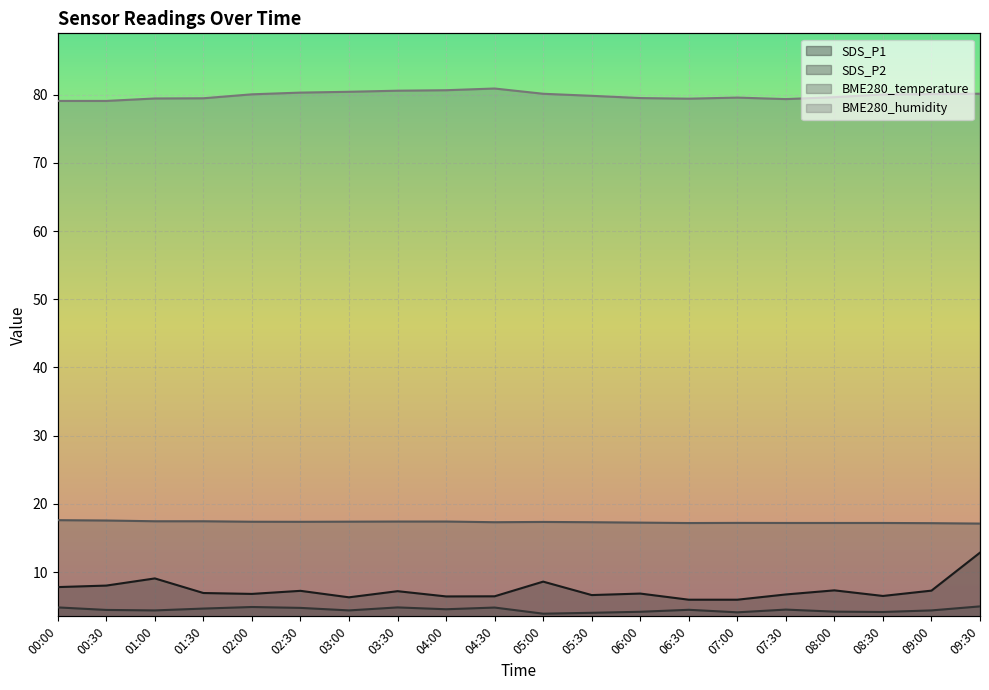

What is the difference between the highest and lowest values at 01:30?

74.8